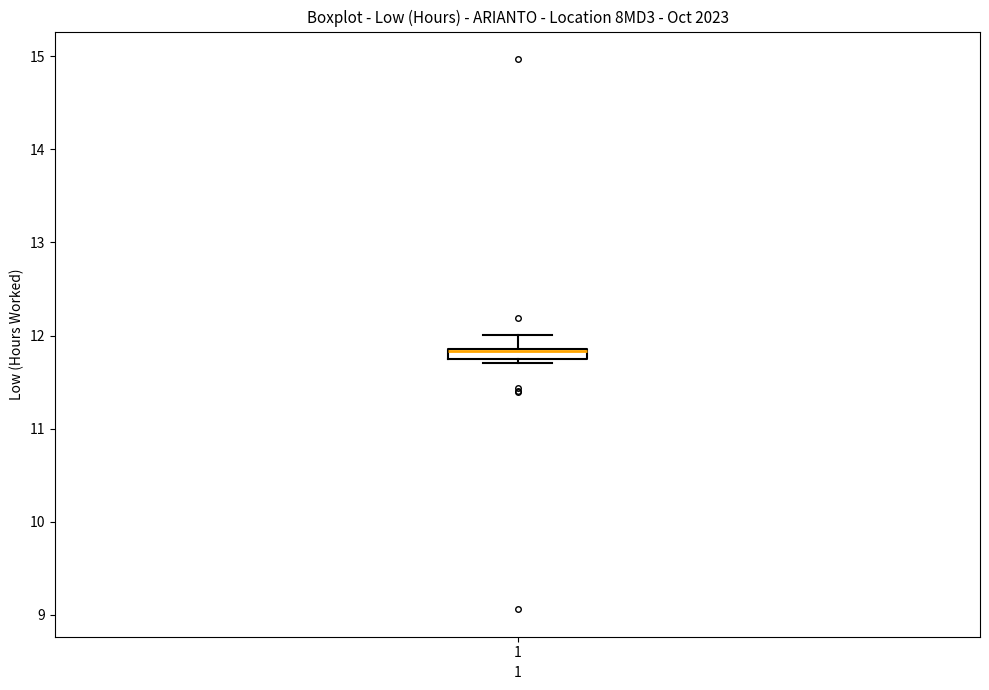

Where is the upper edge of the box at x = 1 on the y-axis? The values are not printed on the chart, so give them approximately, as read against the axis.

11.9